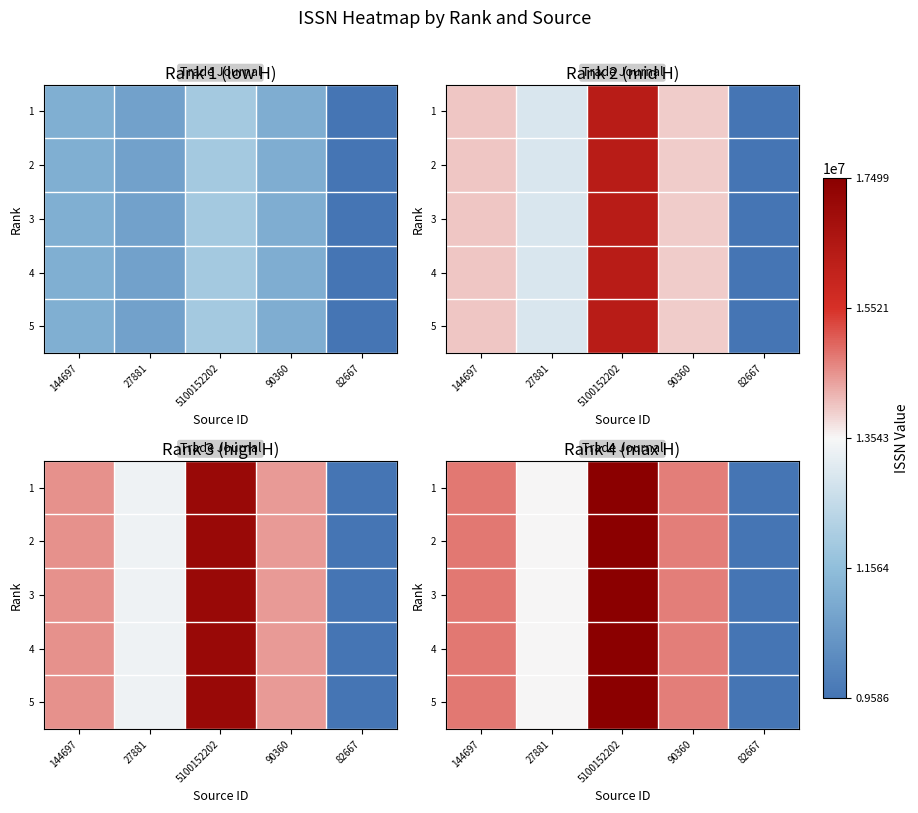

How many series are shown in this chart?

5